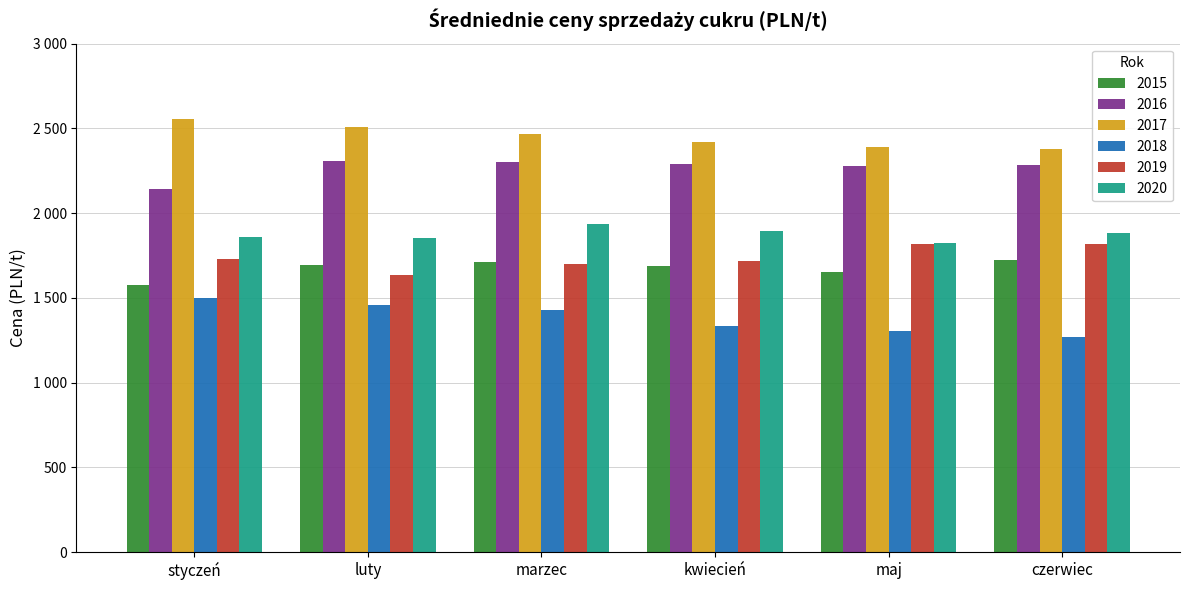

Does the chart contain stacked bars?

No